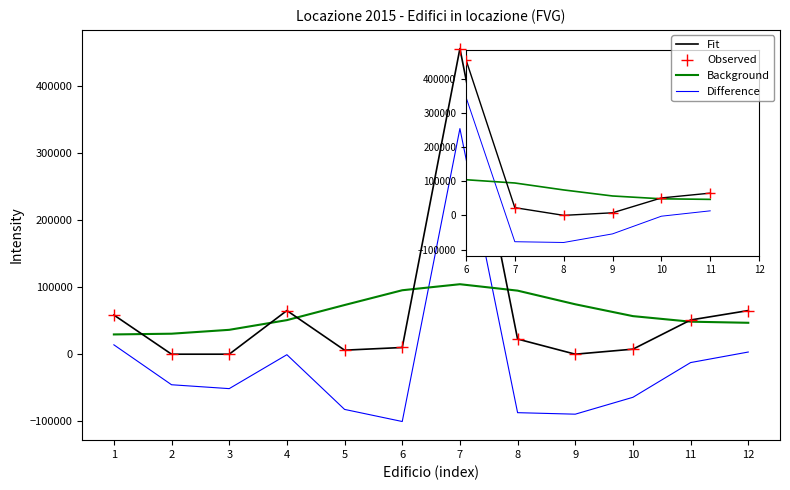

List the labels in order of Background value, largest first.

7, 6, 8, 9, 5, 10, 4, 11, 12, 3, 2, 1